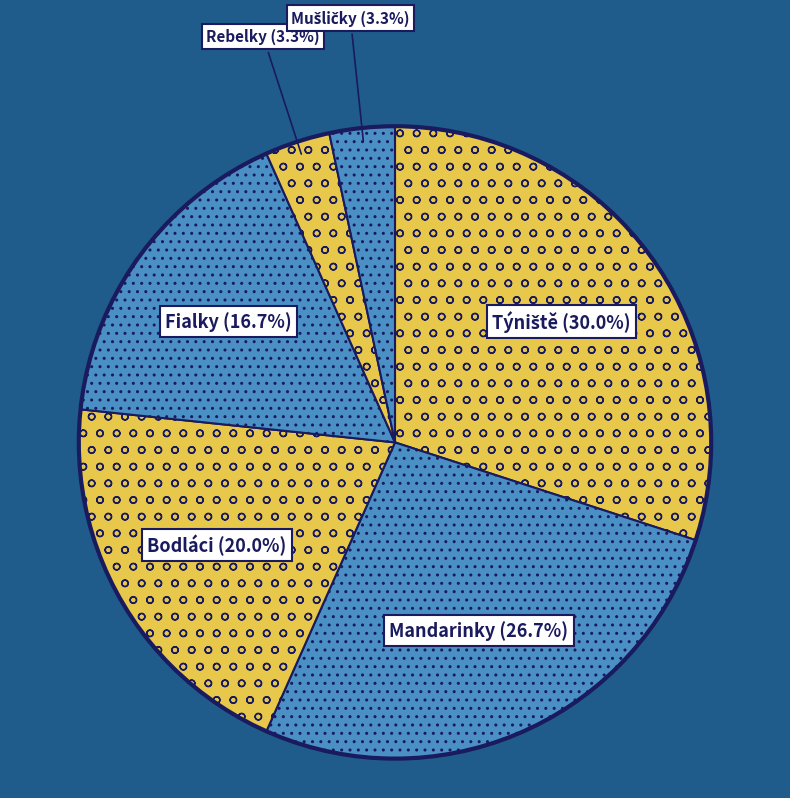

To the nearest percent, what is the difference between the Fialky and Rebelky slice percentages?

13%